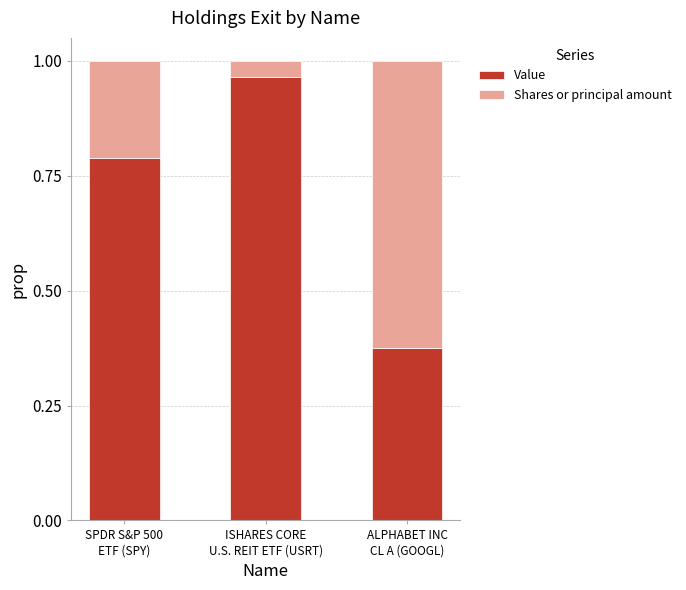

What is the sum of all Value values?

2.1